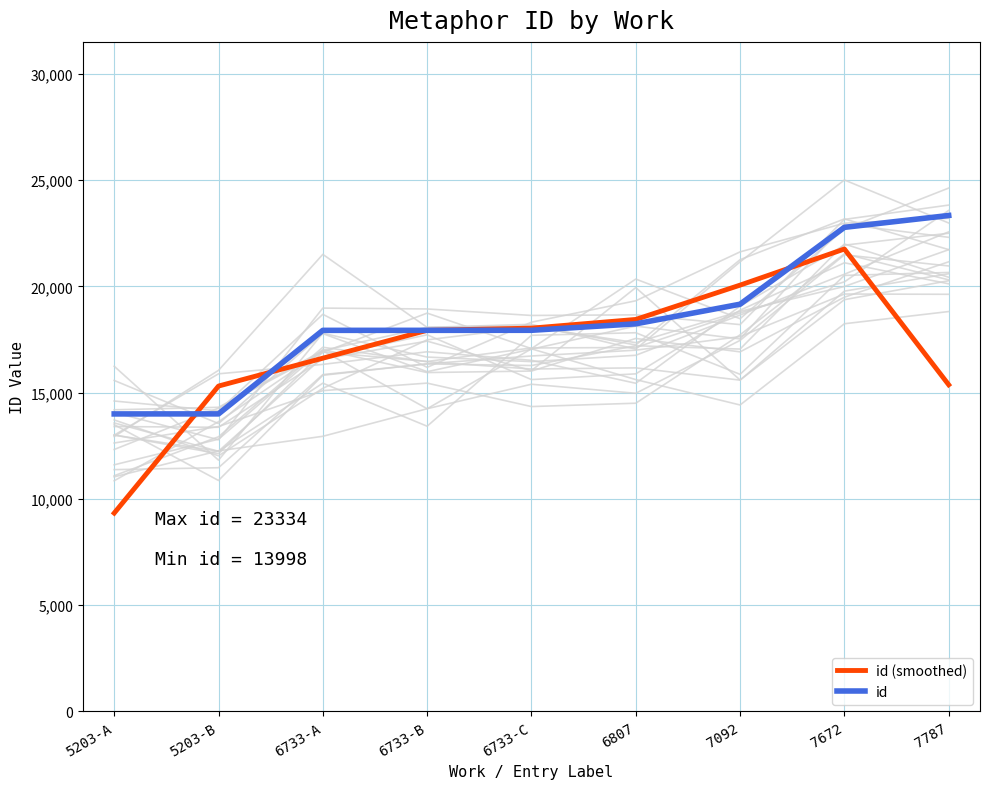

Rank the categories by id (smoothed) value from highest to lowest.

7672, 7092, 6807, 6733-C, 6733-B, 6733-A, 7787, 5203-B, 5203-A